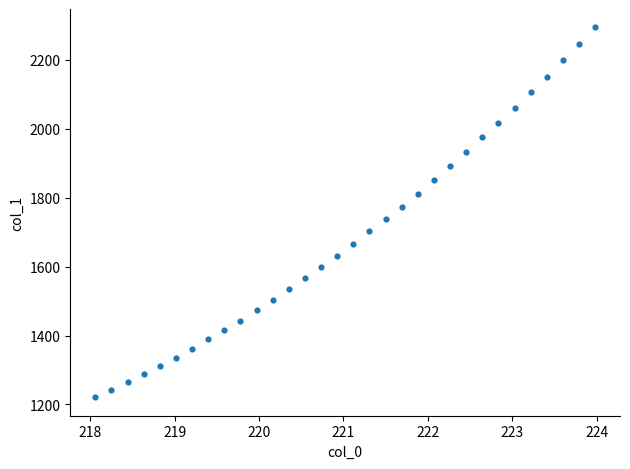

What is the range of Y values (max minus min)?

1072.3